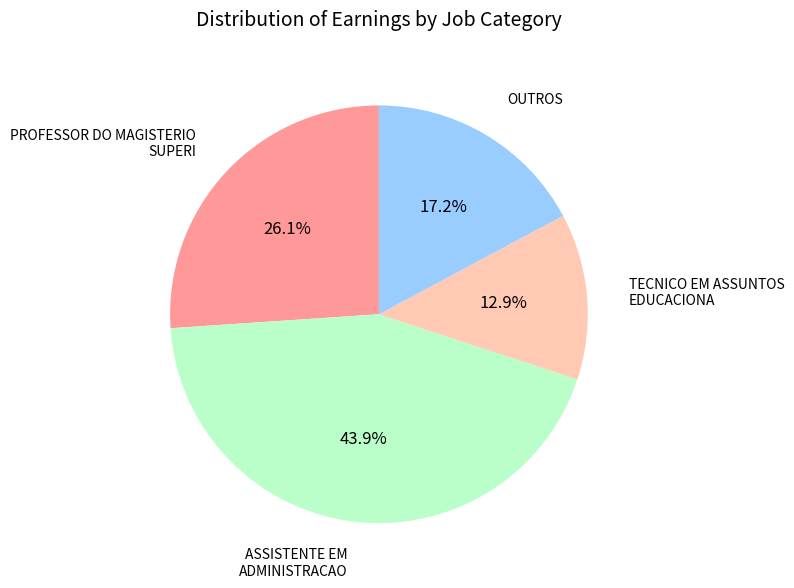

Is there a majority slice in this chart?

No